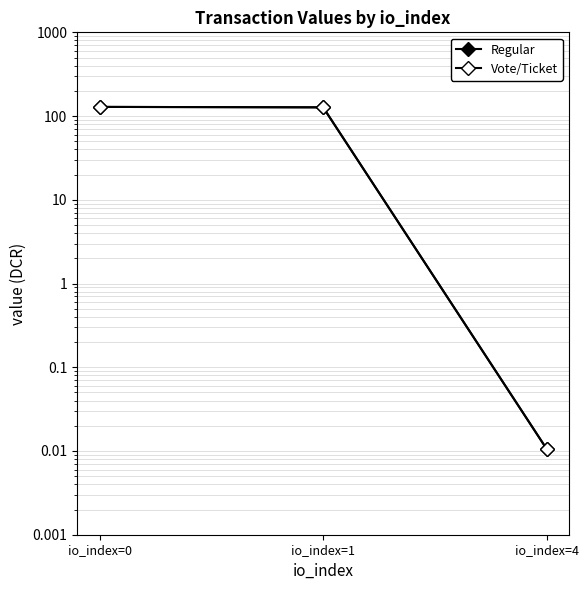

Reading left to right, extract all data points from this chart.

Regular: 128.7	127.1	0.0
Vote/Ticket: 128.7	127.1	0.0